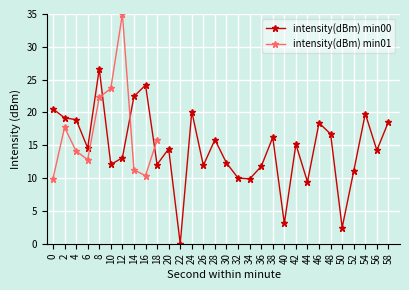

What is the sum of all values?

435.2